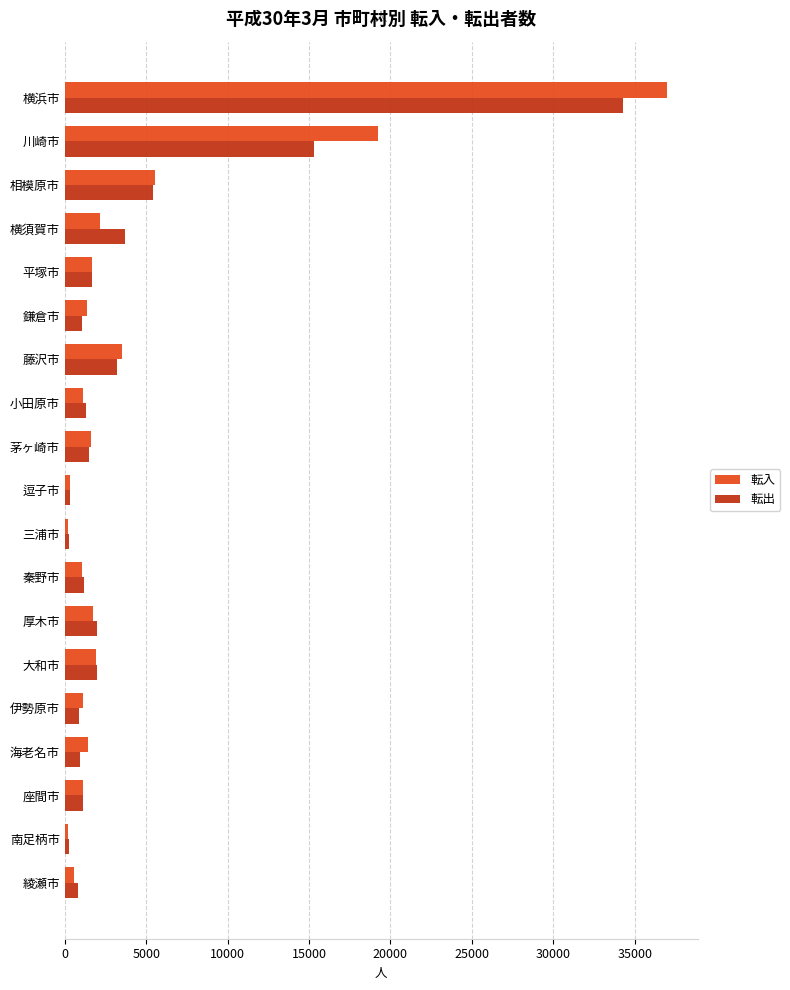

Which series has the largest range (max minus min)?

転入